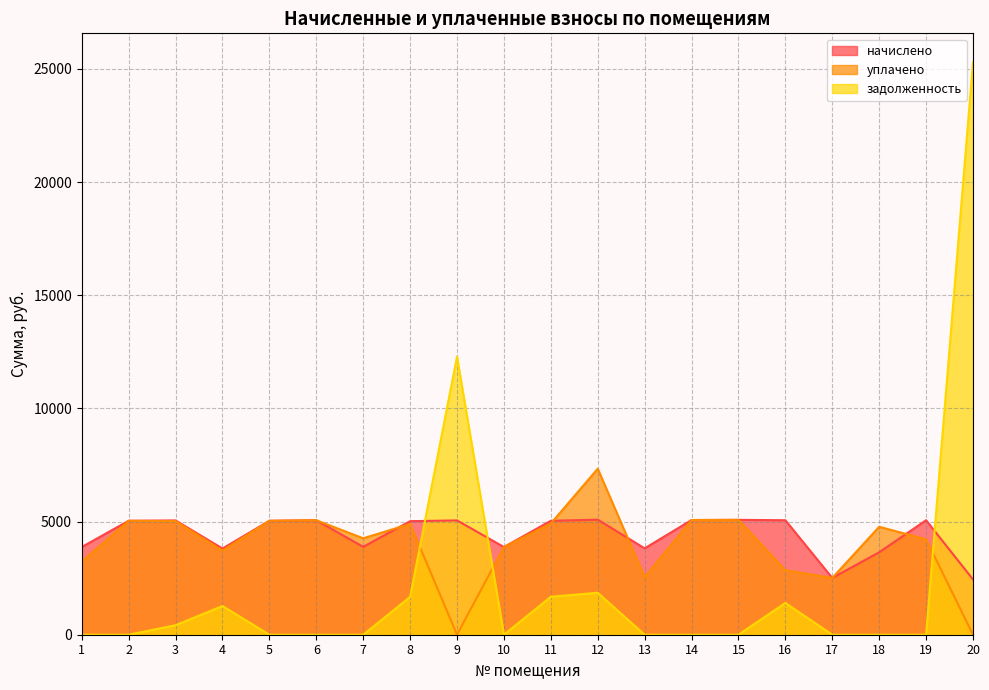

Which series ends up on top after the final intersection of уплачено and начислено?

начислено